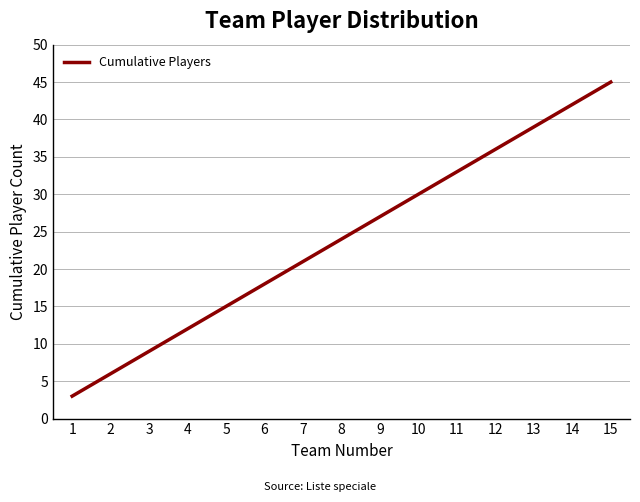

True or false: there are more than 1 points higher than both neighbors.

False